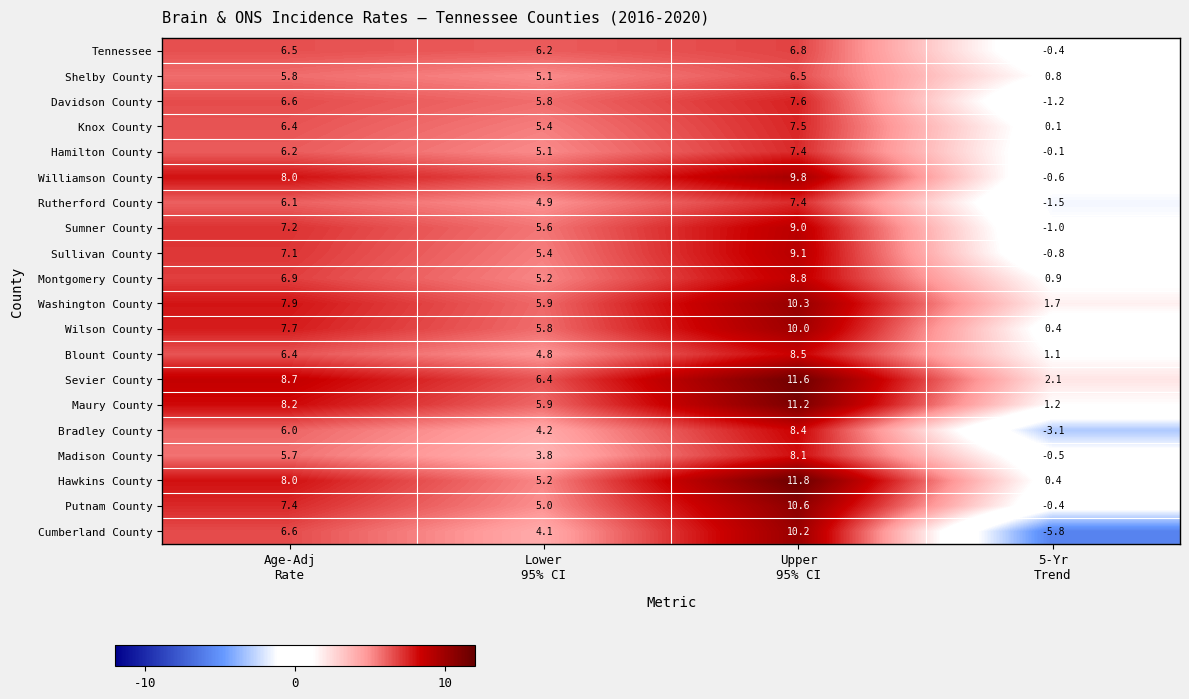

What is the difference between the maximum and minimum values in the Rutherford County series?

8.9